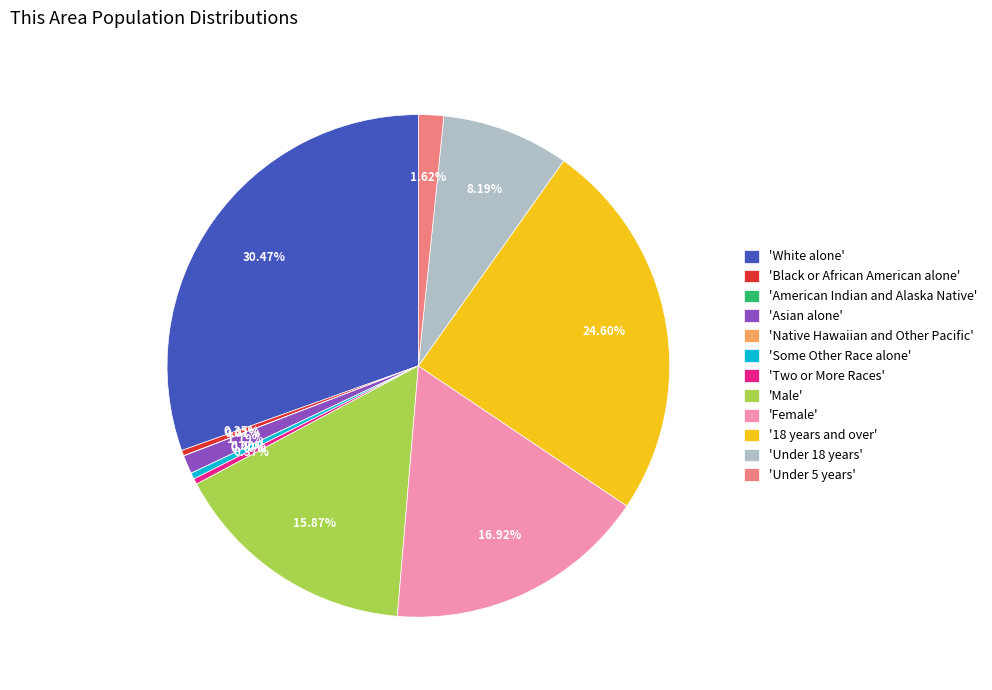

What is the ratio of the value at Under 5 years to the value at American Indian and Alaska Native?

116.1